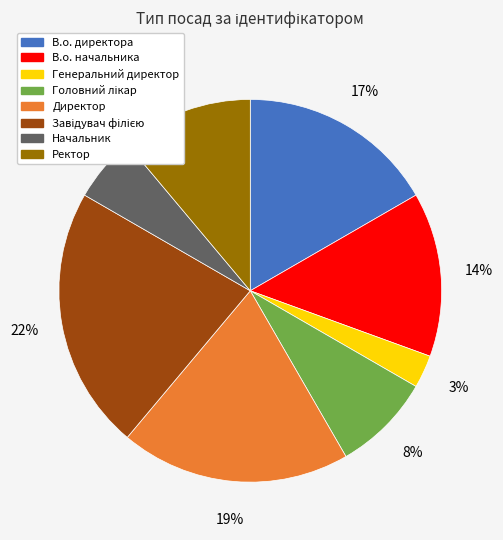

To the nearest percent, what portion does Начальник represent?

6%